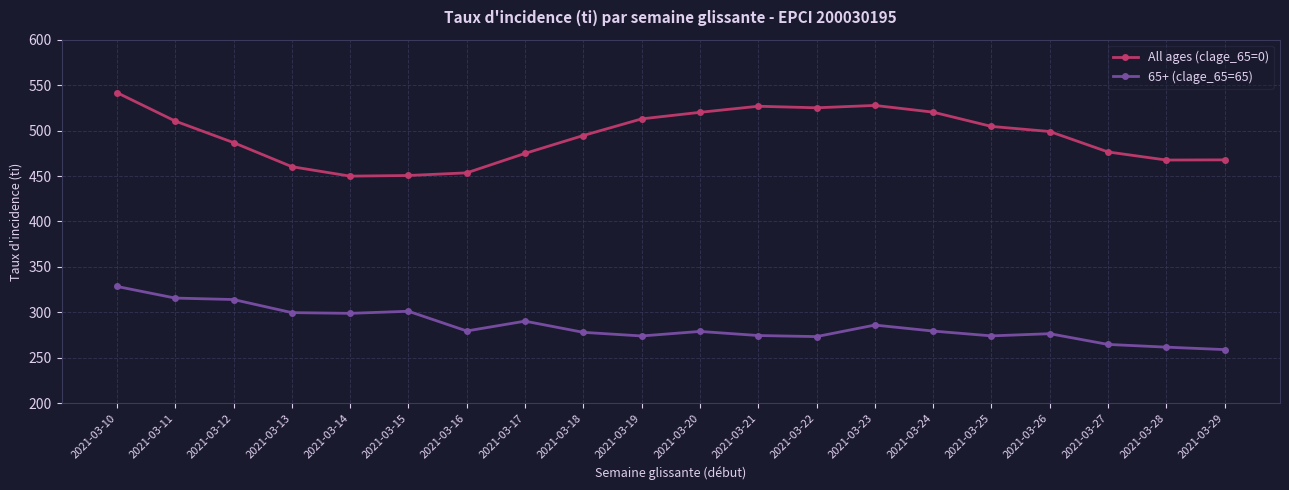

At which category is the sum across all series the highest?

2021-03-10